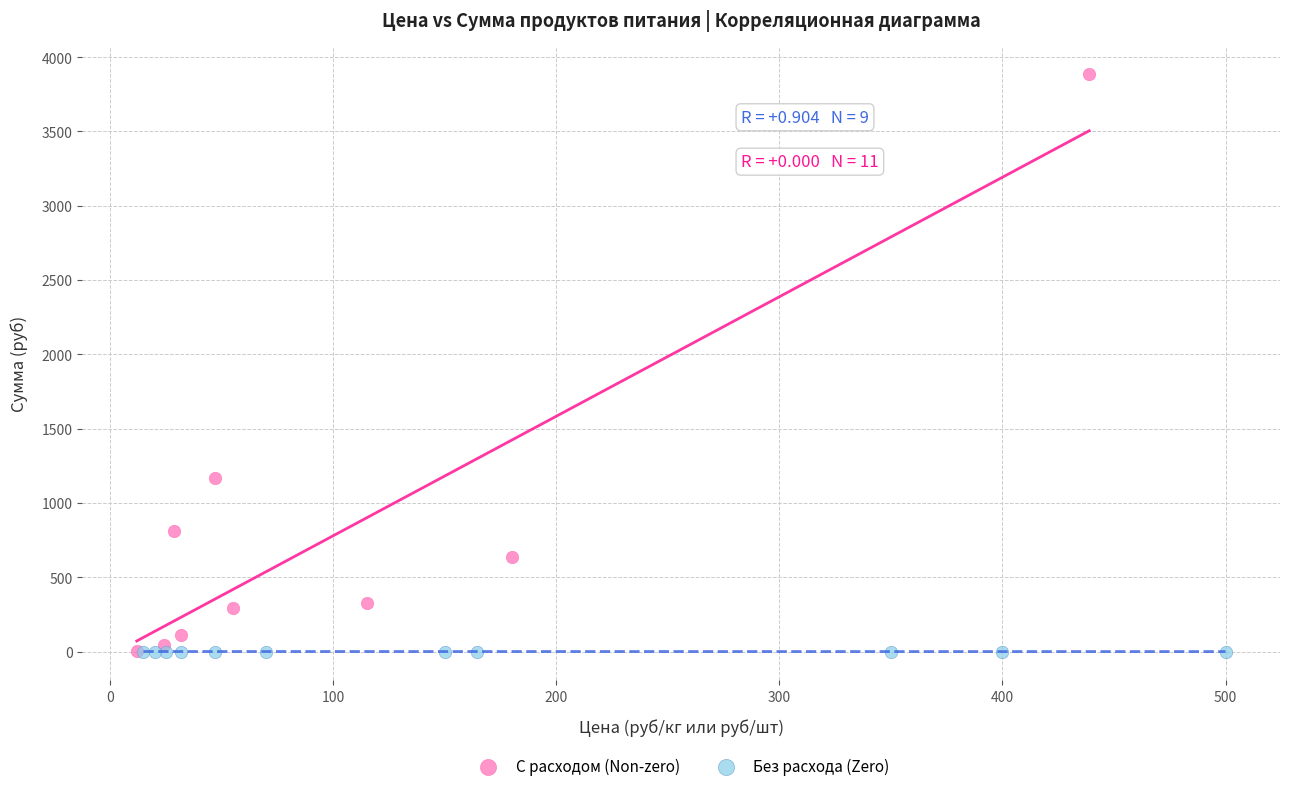

Which series reaches the maximum Y coordinate?

С расходом (Non-zero)